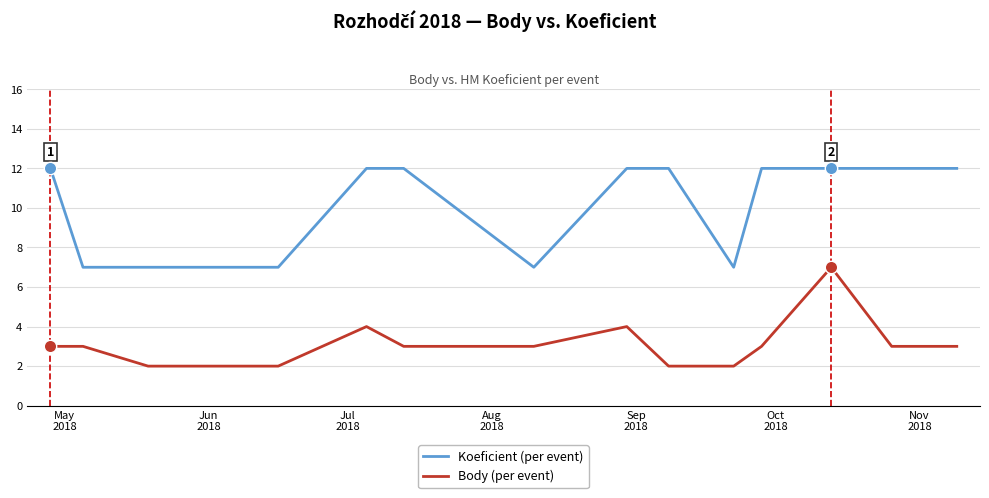

Which series has the largest total across all categories?

Koeficient (per event)